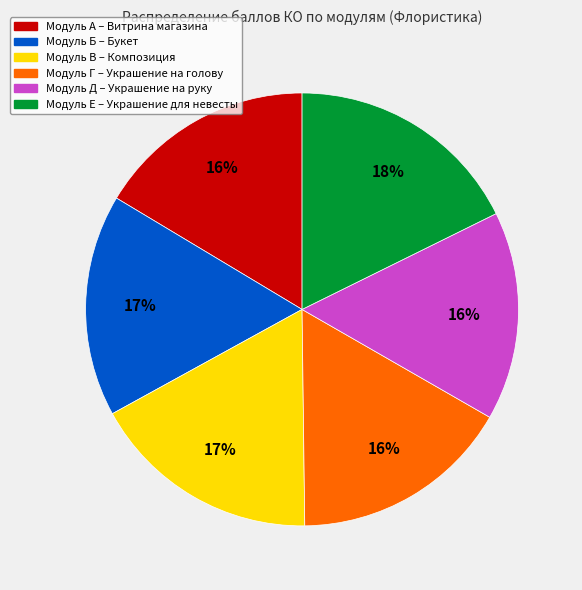

To the nearest percent, what is the average slice percentage?

17%